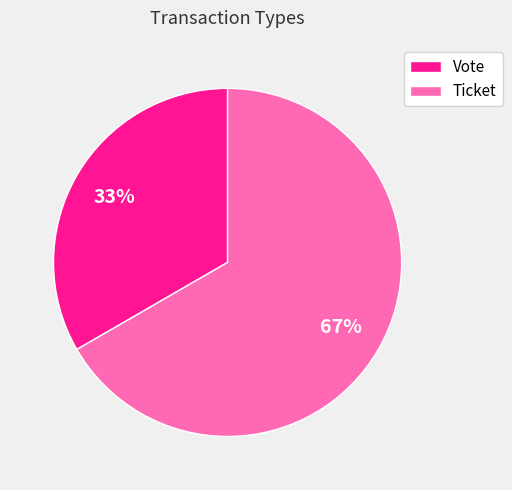

To the nearest percent, what portion does Ticket represent?

67%